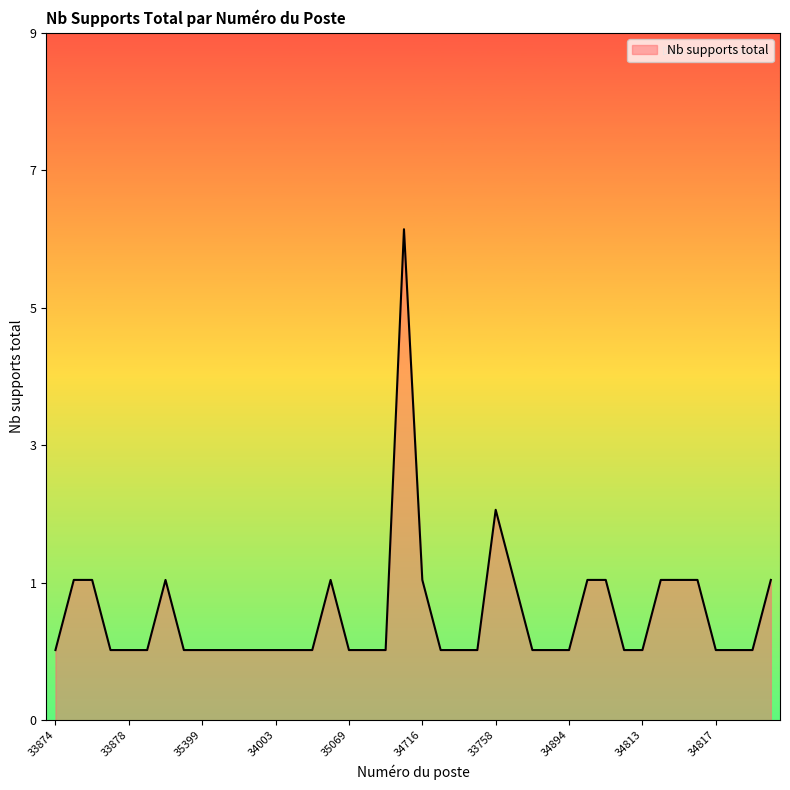

Is this an area chart (filled region under the line)?

Yes